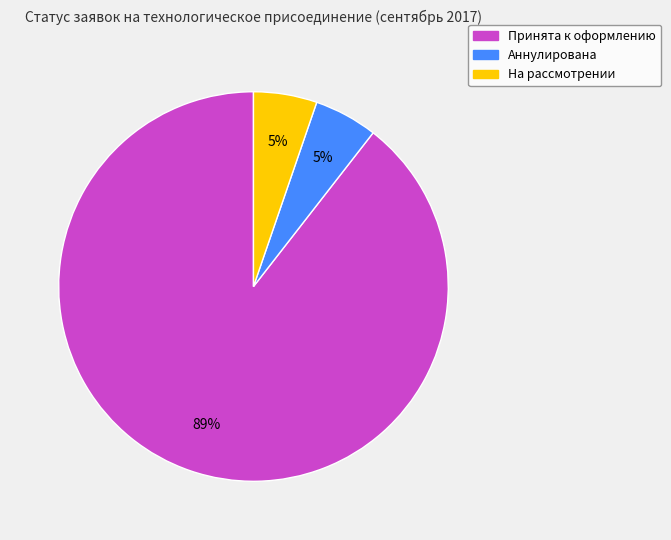

What percentage is the На рассмотрении slice, to the nearest percent?

5%